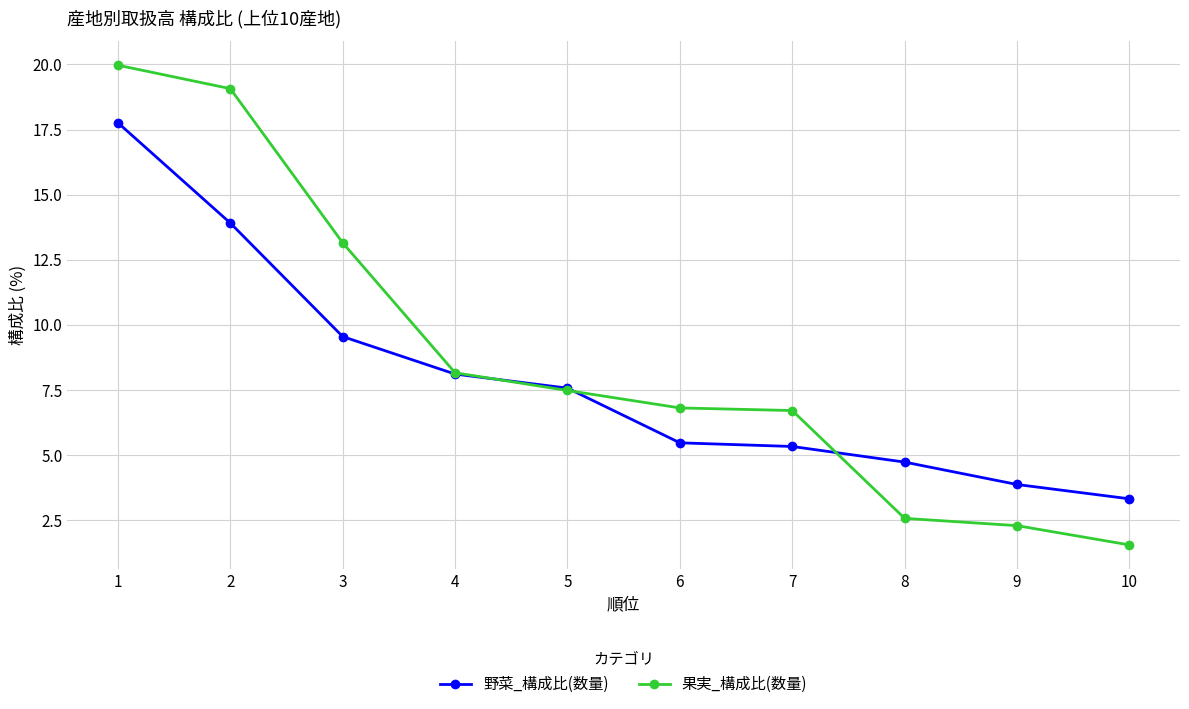

Reading right to left, extract all data points from this chart.

野菜_構成比(数量): 10=3.3	9=3.9	8=4.7	7=5.3	6=5.5	5=7.6	4=8.1	3=9.6	2=13.9	1=17.8
果実_構成比(数量): 10=1.6	9=2.3	8=2.6	7=6.7	6=6.8	5=7.5	4=8.2	3=13.2	2=19.1	1=20.0